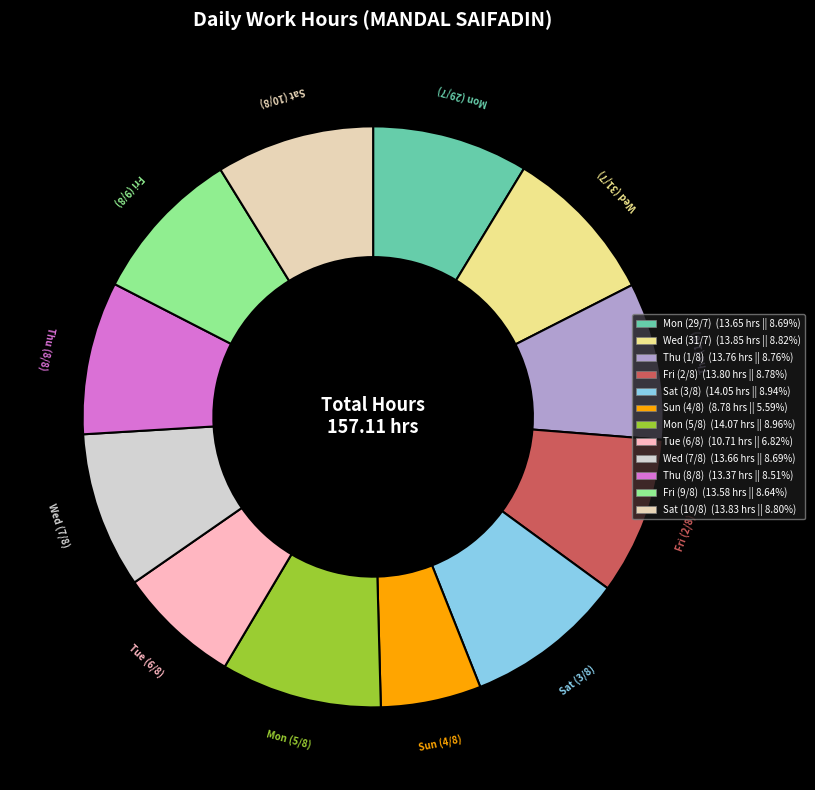

Which slice is the smallest?

Sun (4/8)